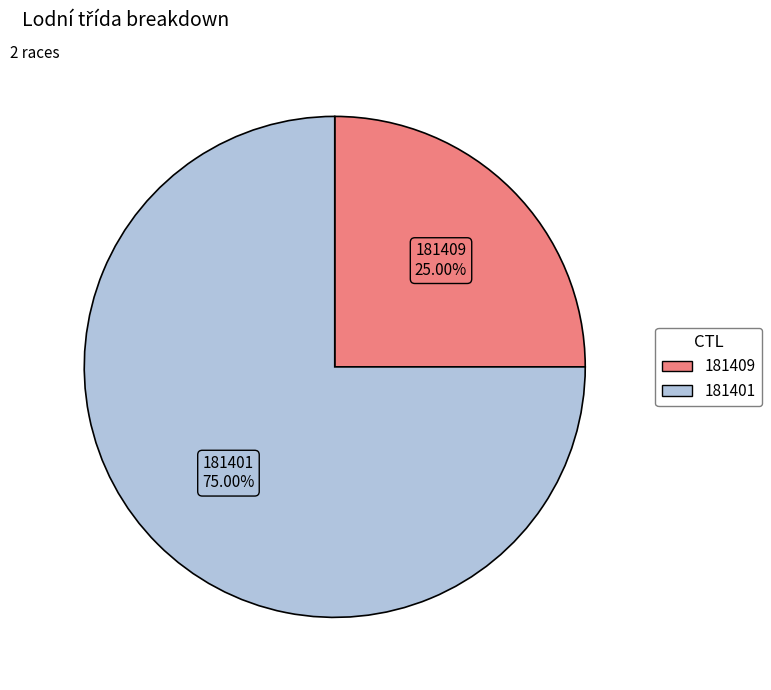

What is the smallest slice in the pie chart?

181409